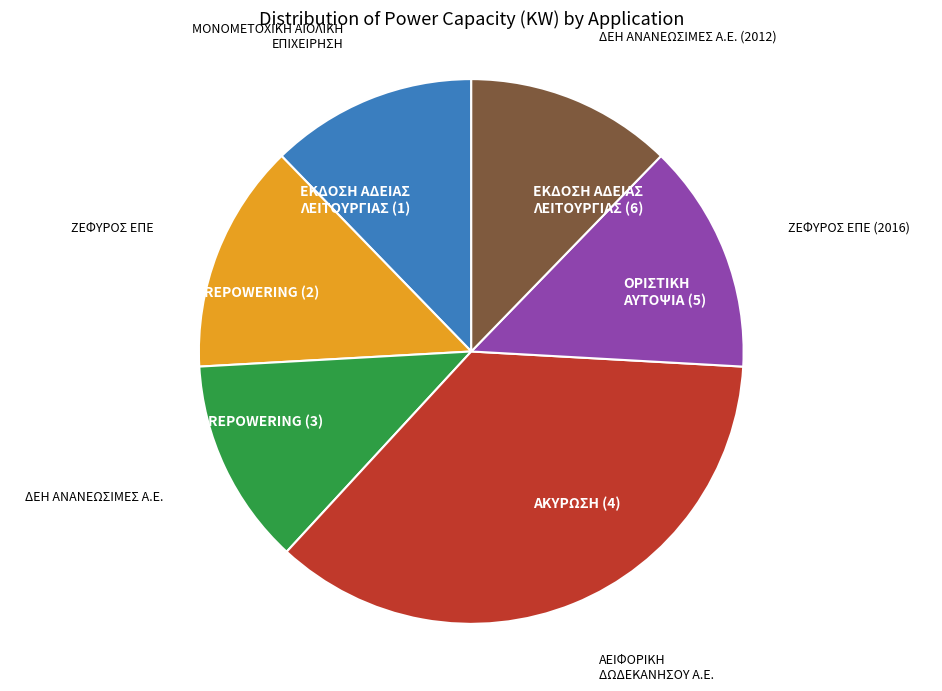

How many slices are in this pie chart?

6